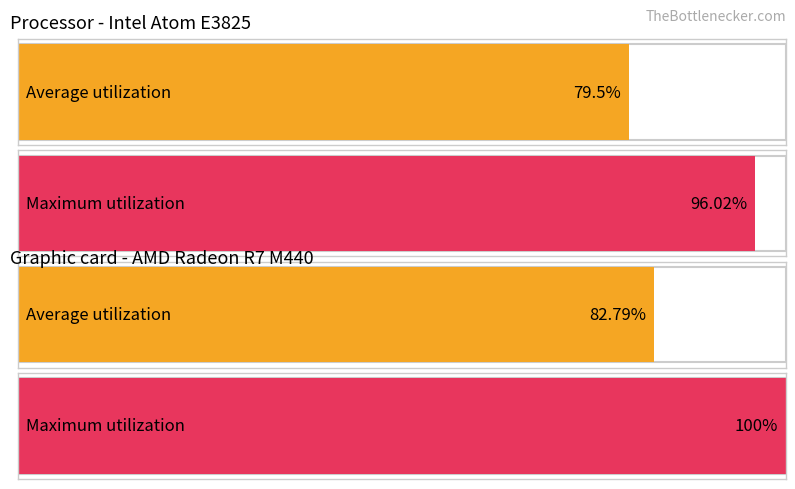

Which series has the largest total across all categories?

Maximum utilization